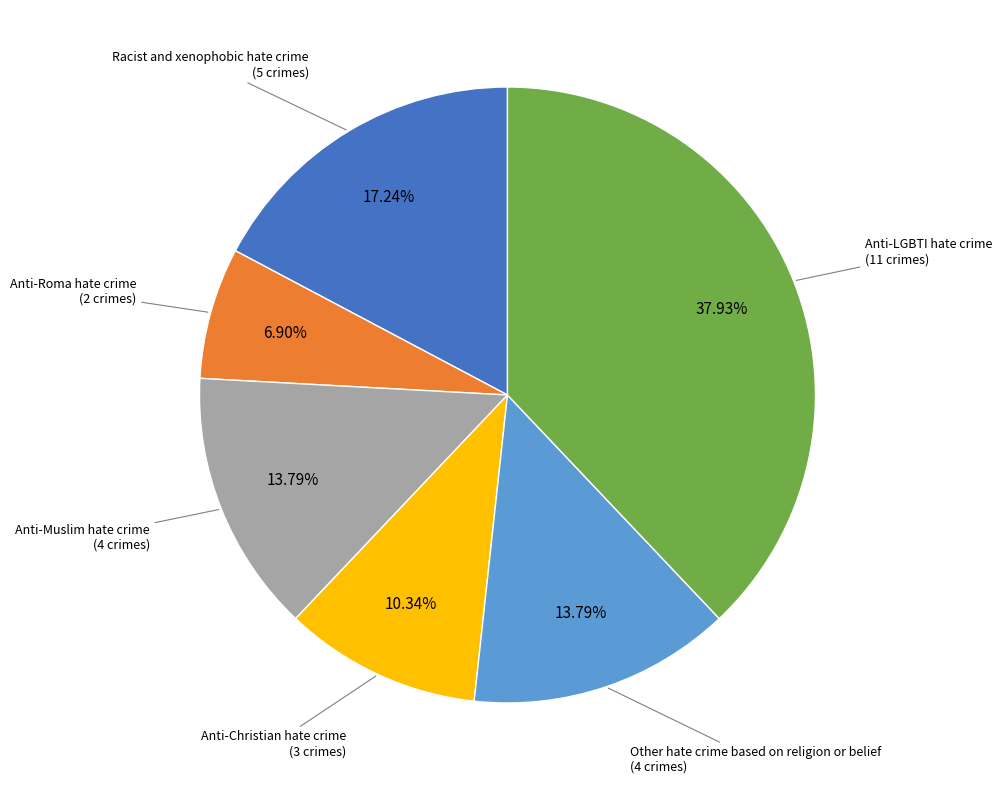

Approximately how many times larger is the value at Racist and xenophobic hate crime compared to Anti-Roma hate crime?

2.5